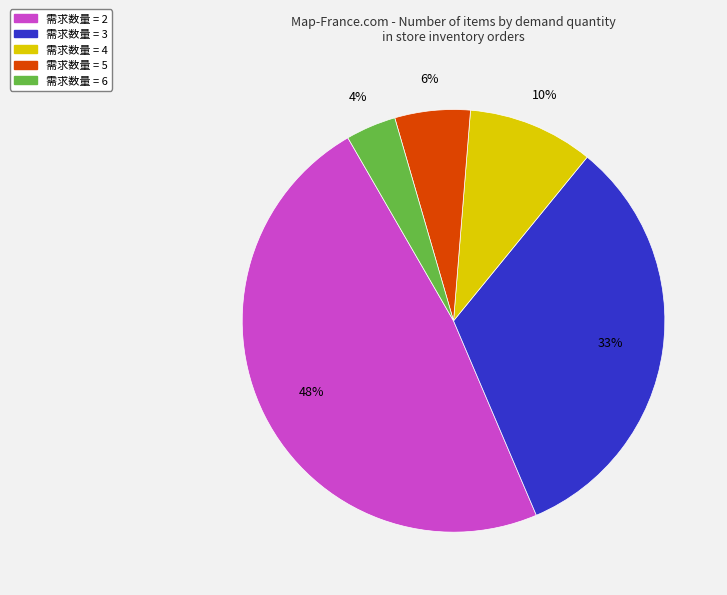

What percentage is the 需求数量 = 6 slice, to the nearest percent?

4%